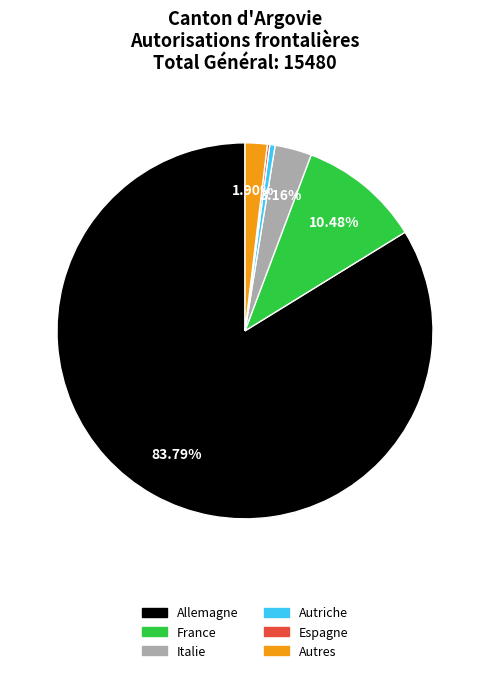

Which has a higher value, Autriche or France?

France